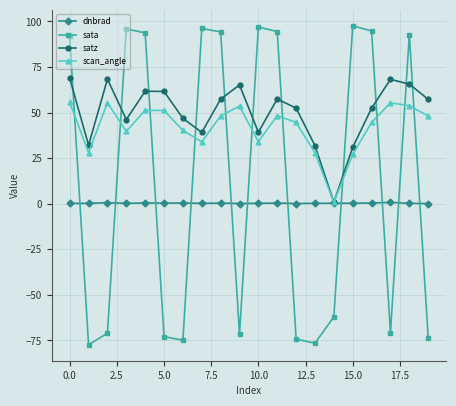

Which series has the largest total across all categories?

satz